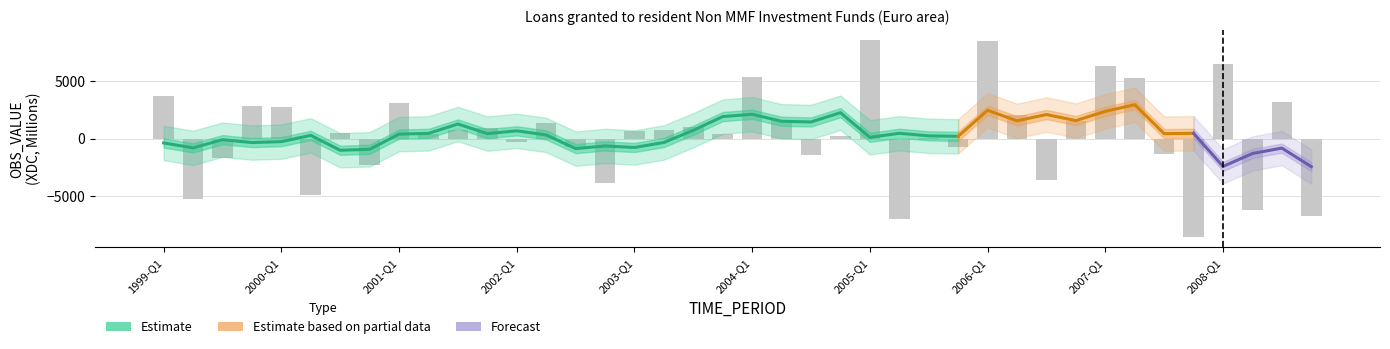

Reading left to right, transcribe all the data shown in this chart.

3717.1	-5264.7	-1725.6	2863.9	2717.5	-4951.0	467.3	-2339.8	3057.2	349.9	718.3	924.5	-282.4	1314.0	-703.7	-3845.8	634.7	784.6	1036.4	431.3	5394.2	1587.8	-1395.3	187.4	8621.2	-7008.9	21.2	-712.2	8465.6	2073.8	-3659.6	1485.5	6353.8	5294.9	-1330.2	-8631.1	6477.3	-6265.9	3188.1	-6742.7